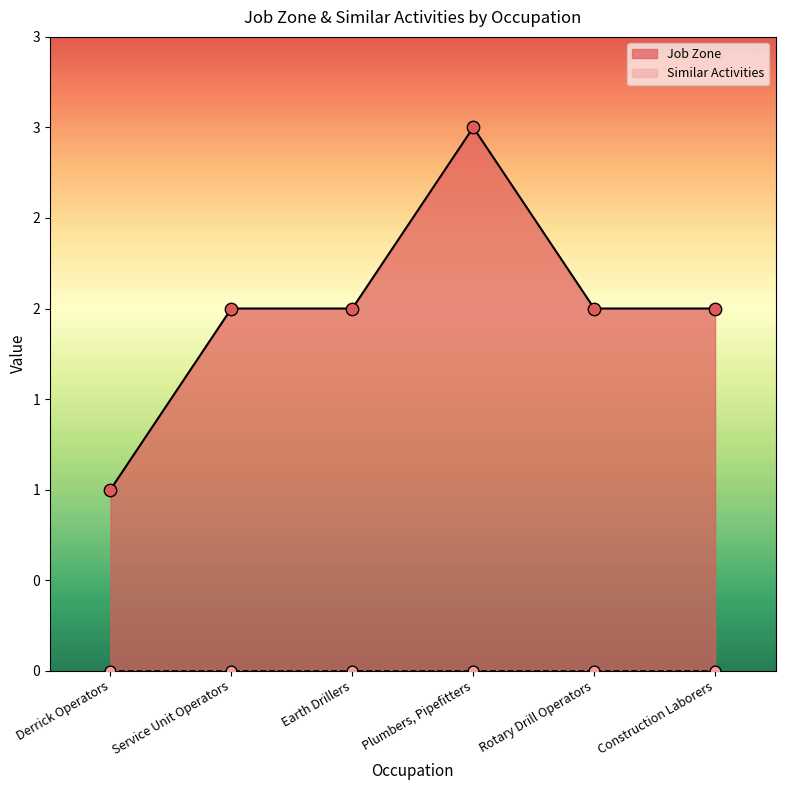

What is the change in value from Derrick Operators to Earth Drillers?

+1